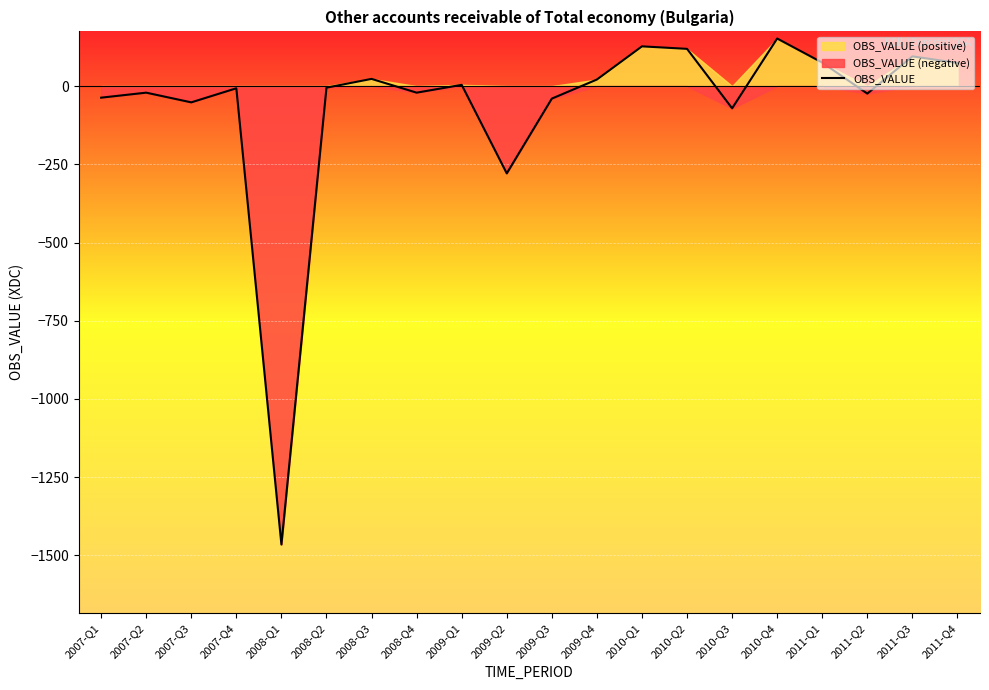

What is the greatest value displayed?

152